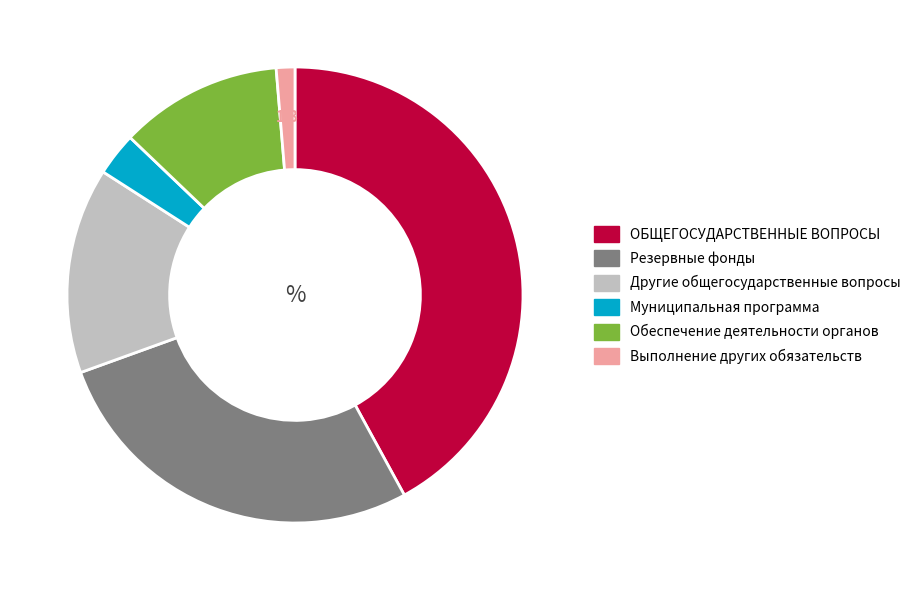

Rank the categories by value from highest to lowest.

ОБЩЕГОСУДАРСТВЕННЫЕ ВОПРОСЫ, Резервные фонды, Другие общегосударственные вопросы, Обеспечение деятельности органов, Муниципальная программа, Выполнение других обязательств